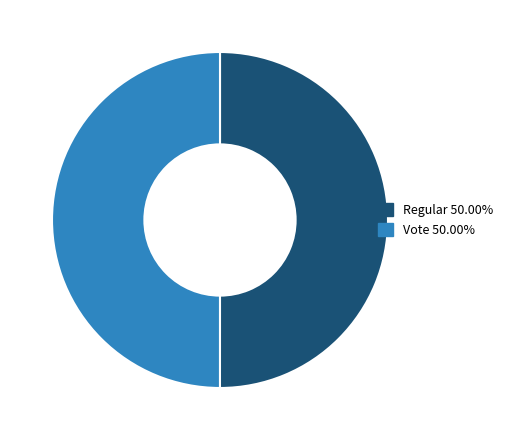

Do Vote and Regular together represent more than half of the pie?

Yes